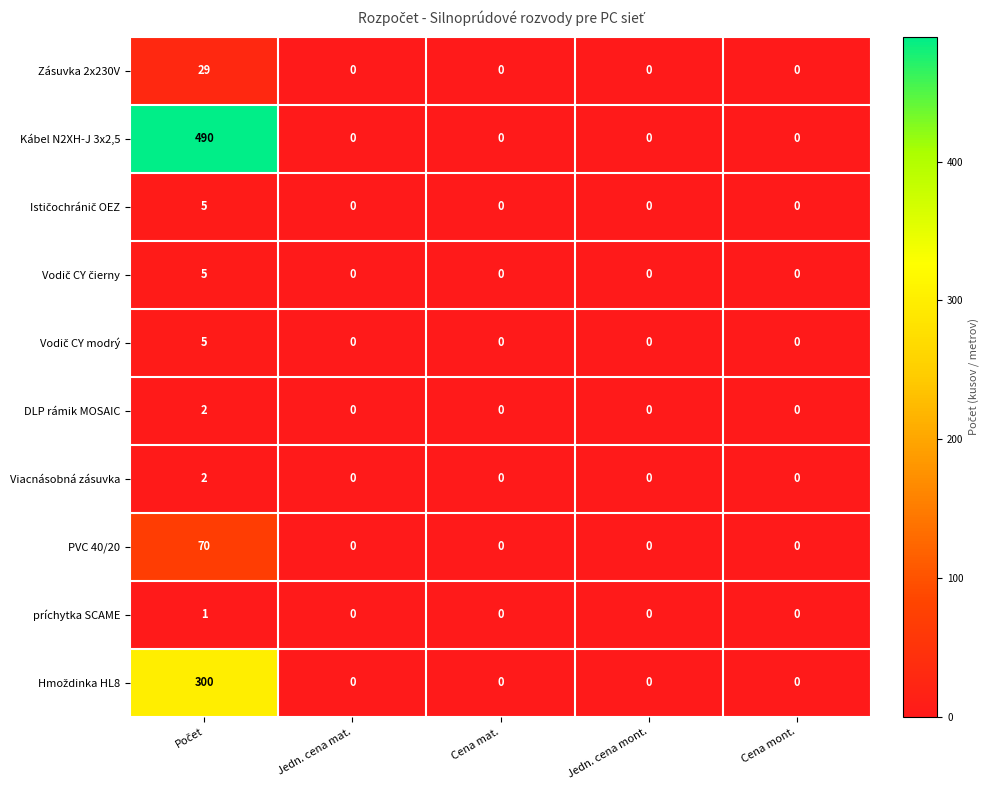

The Viacnásobná zásuvka series shows 1 at Cena mont.. True or false?

False